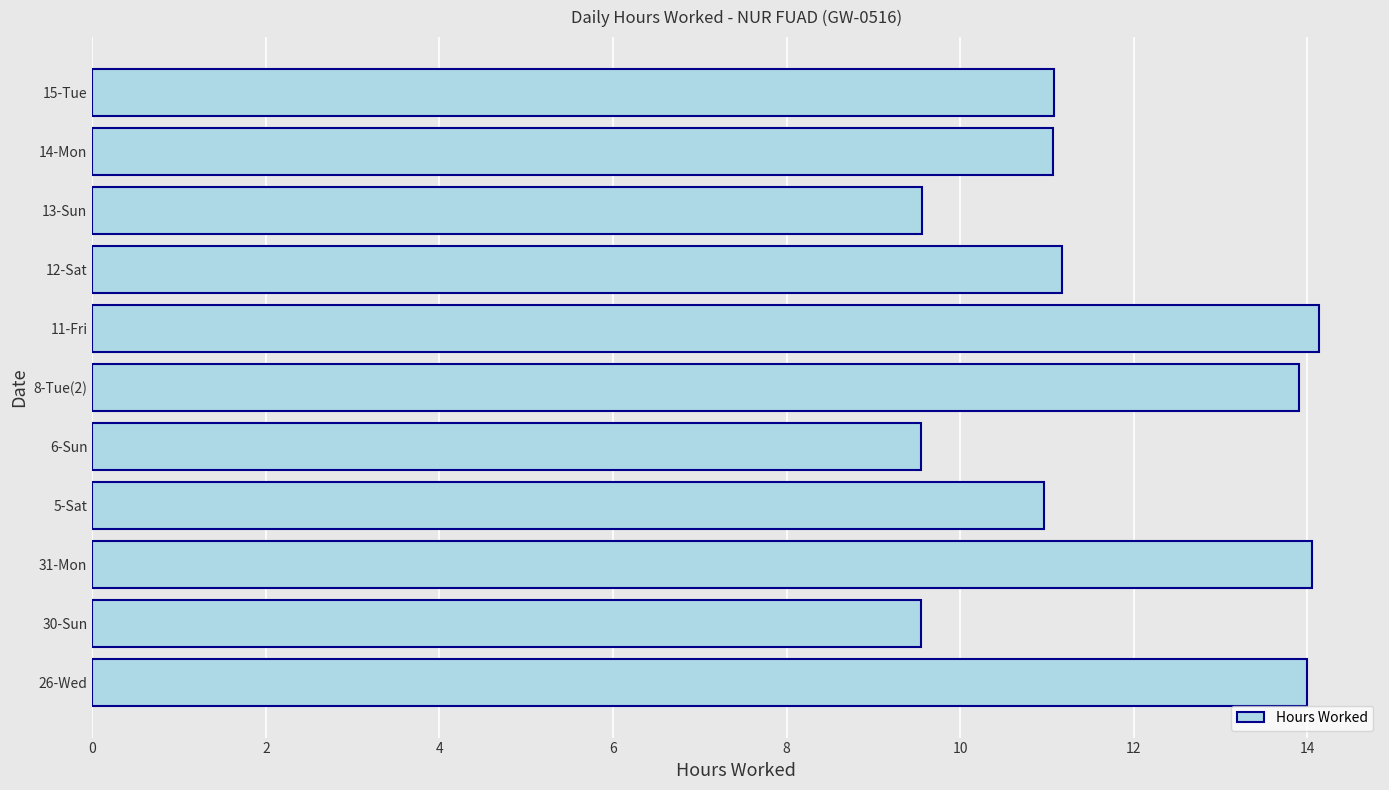

How many values are between 9 and 13?

7